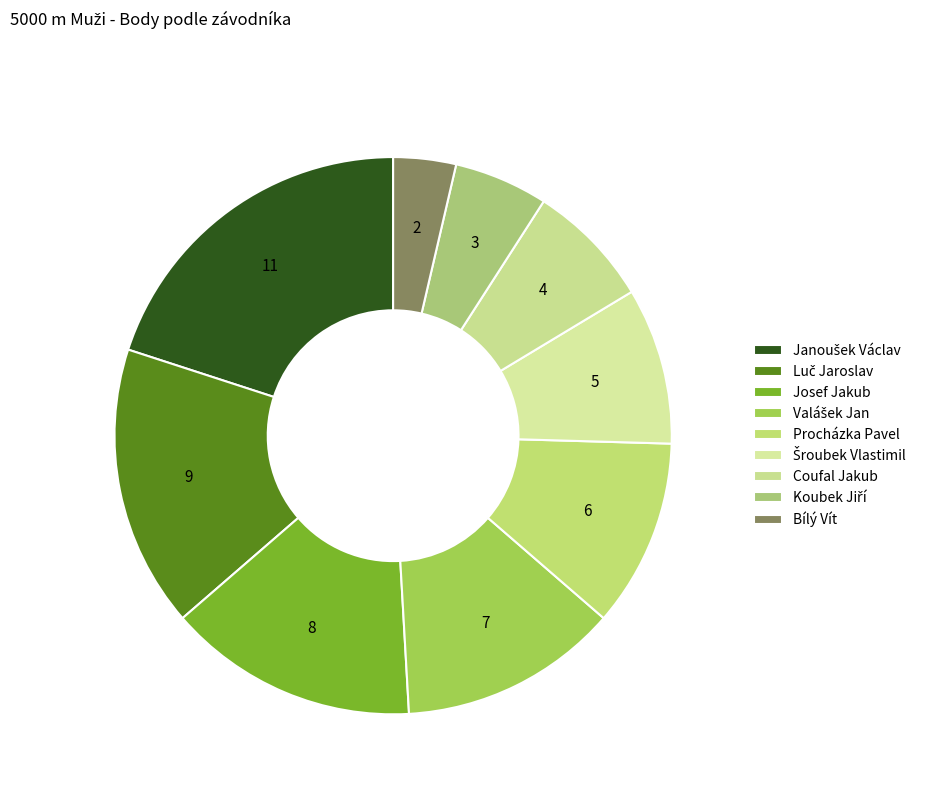

The Janoušek Václav slice represents 14% of the pie. True or false?

False